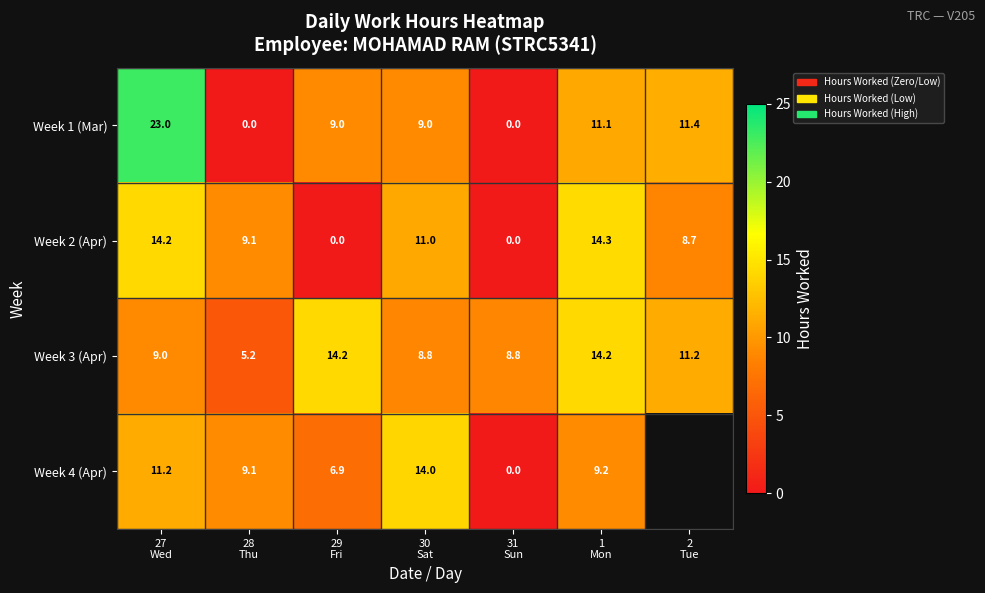

Read the Week 2 (Apr) value at 2 Tue.

8.7